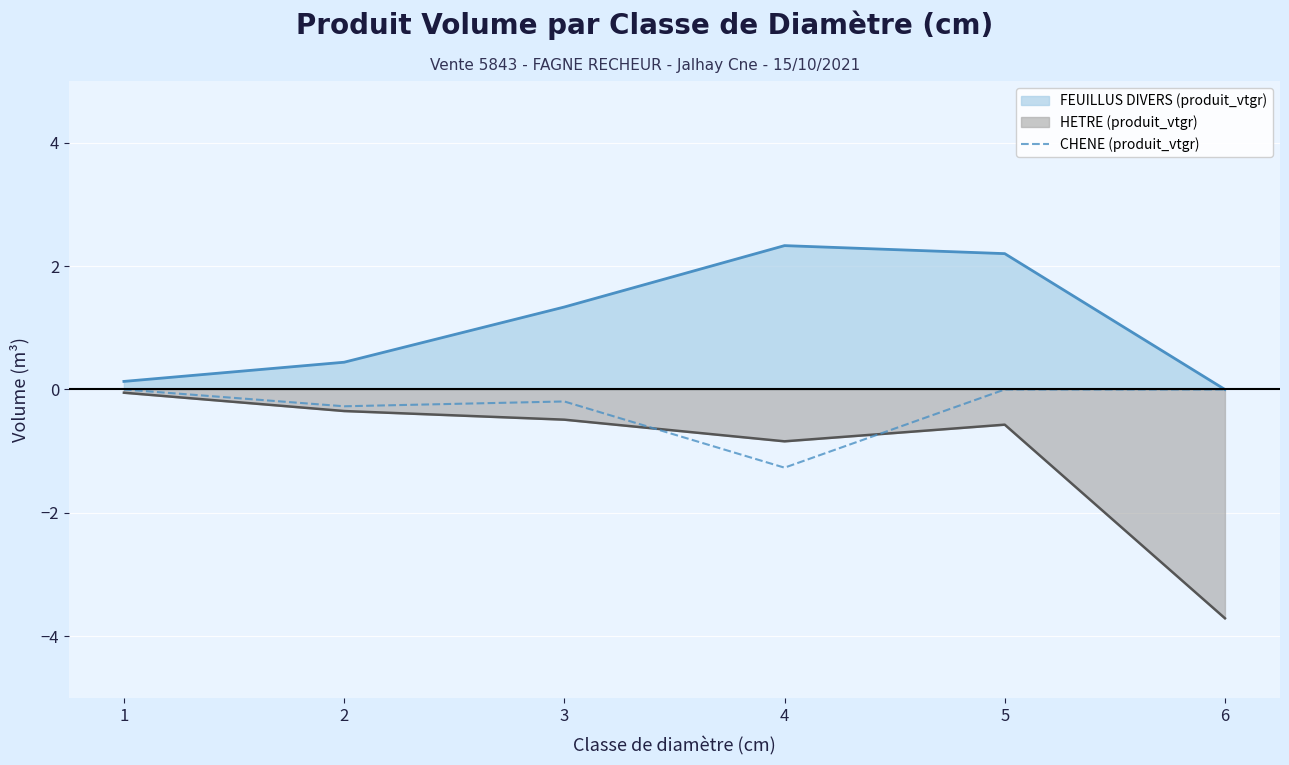

What is the average value?

-0.3